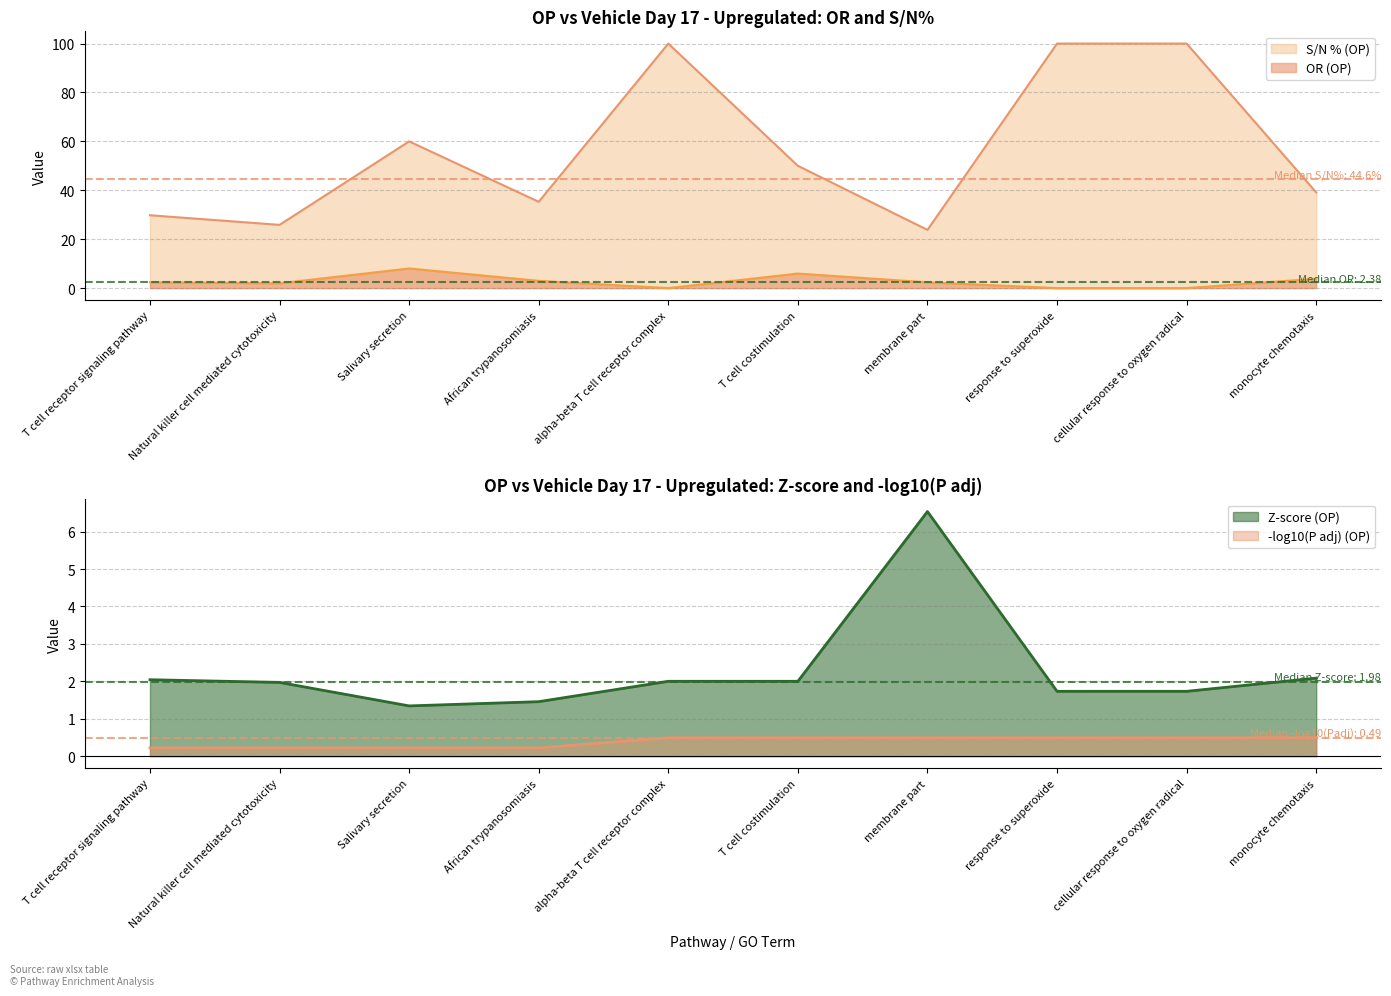

Count the number of categories in the chart.

10